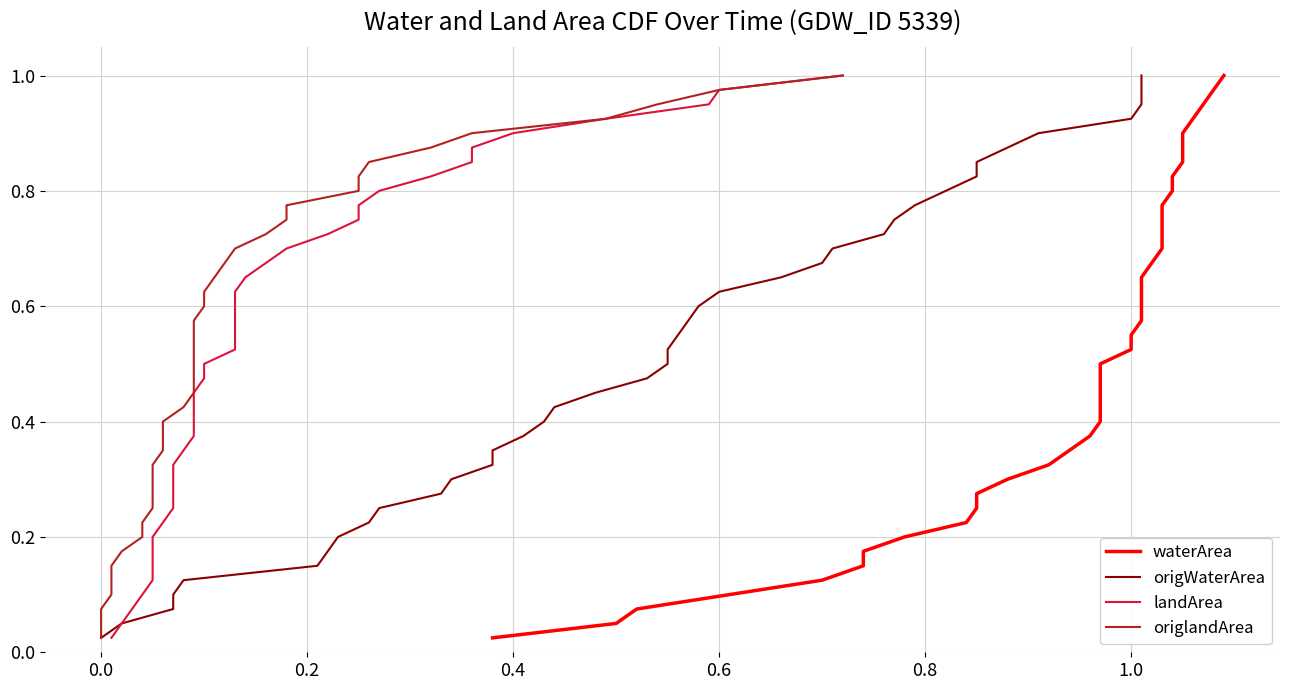

Which series has the largest total across all categories?

waterArea